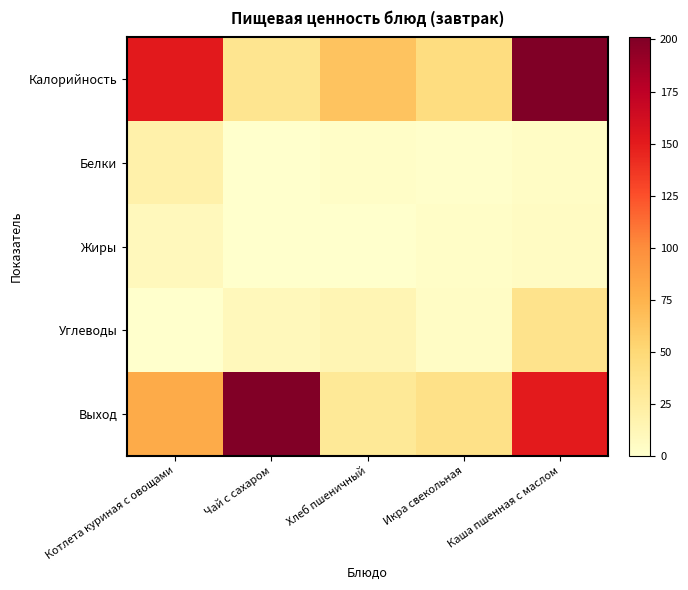

At how many categories does at least one series exceed 60?

4